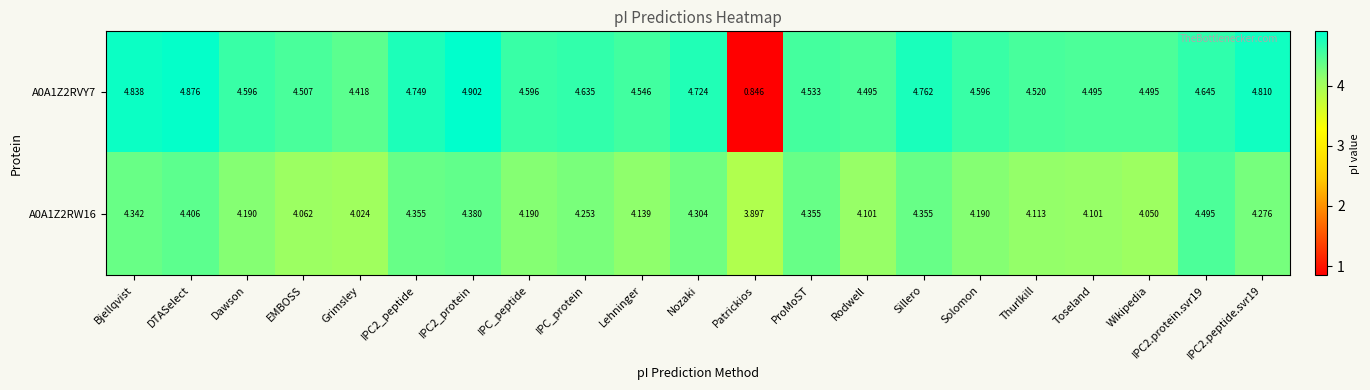

Rank the series by their maximum value, from highest to lowest.

A0A1Z2RVY7, A0A1Z2RW16